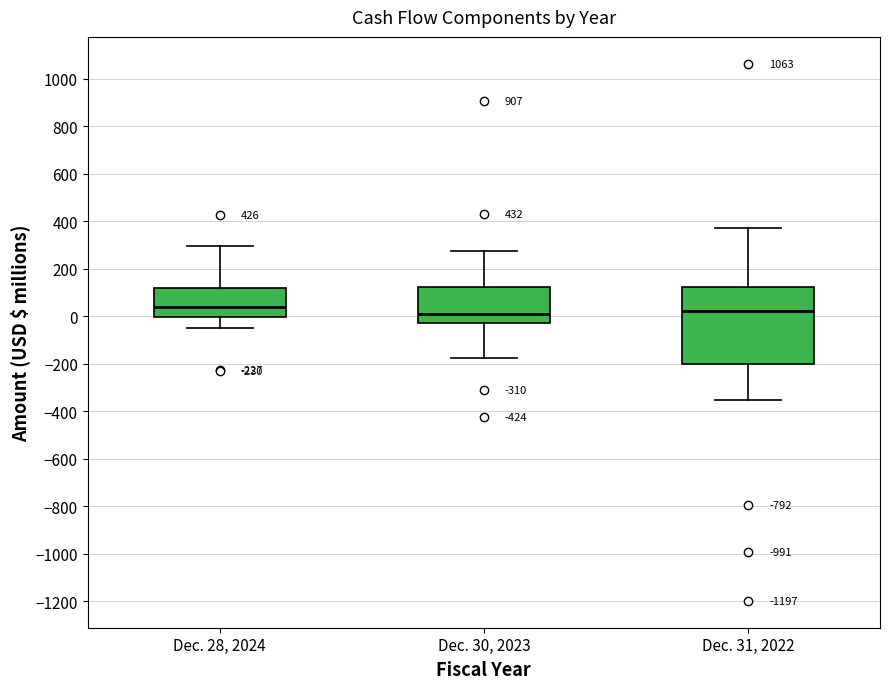

Which box is the tallest, from its lower edge to its upper edge?

Dec. 31, 2022